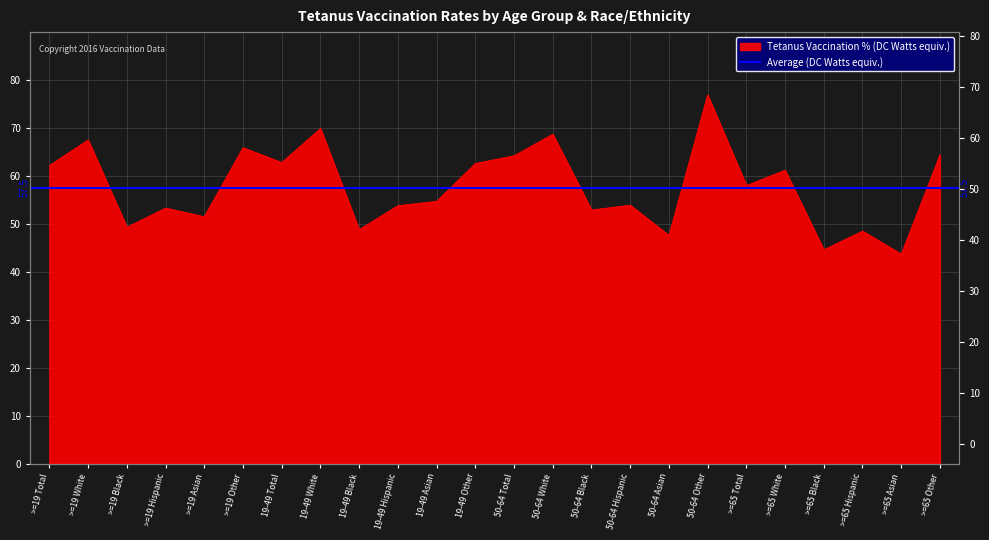

Reading left to right, what are all the values shown in this chart?

62.2	67.5	49.3	53.3	51.5	65.9	62.8	69.9	48.8	53.8	54.7	62.6	64.2	68.7	52.9	53.9	47.6	76.9	58.0	61.2	44.6	48.5	43.7	64.4